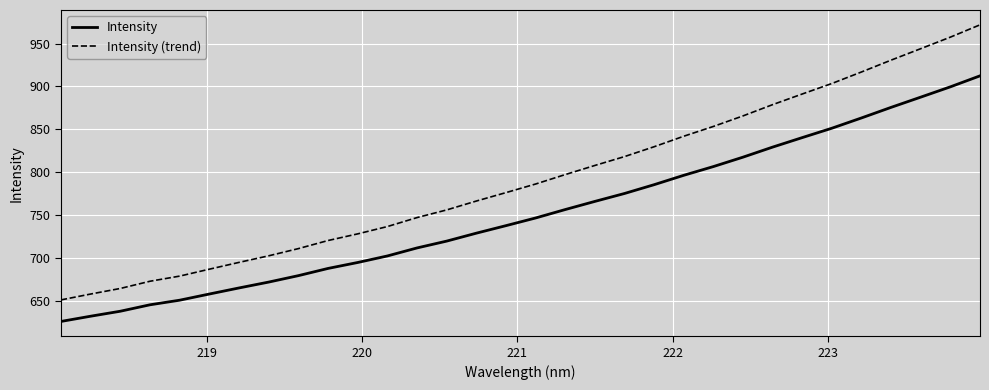

List the series in order of their peak value, lowest first.

Intensity, Intensity (trend)